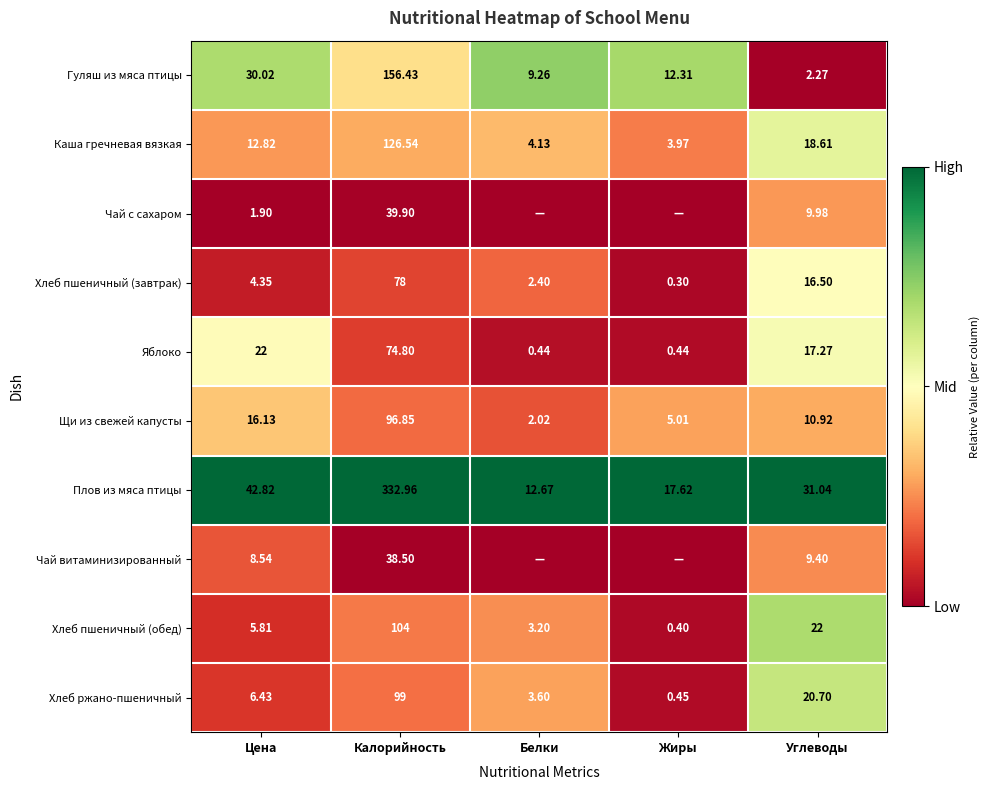

At which label does Щи из свежей капусты first exceed 10?

Цена